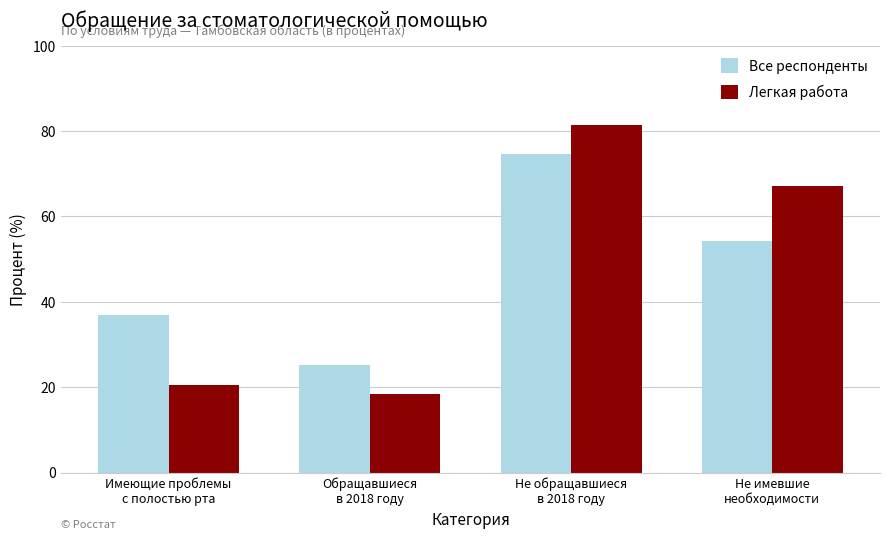

How many bars are there in total?

8